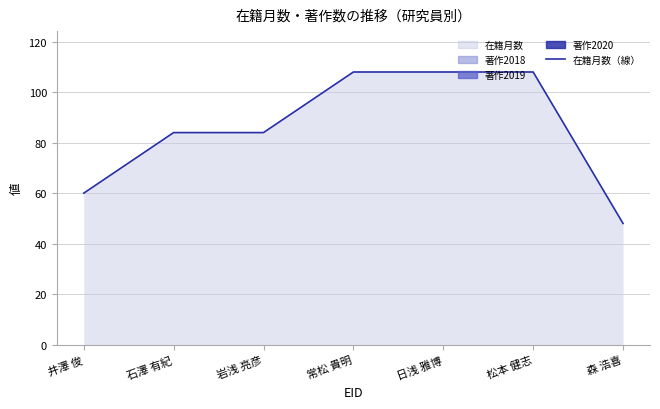

List the labels in order of value, smallest first.

森 浩喜, 井澤 俊, 石澤 有紀, 岩浅 亮彦, 常松 貴明, 日浅 雅博, 松本 健志